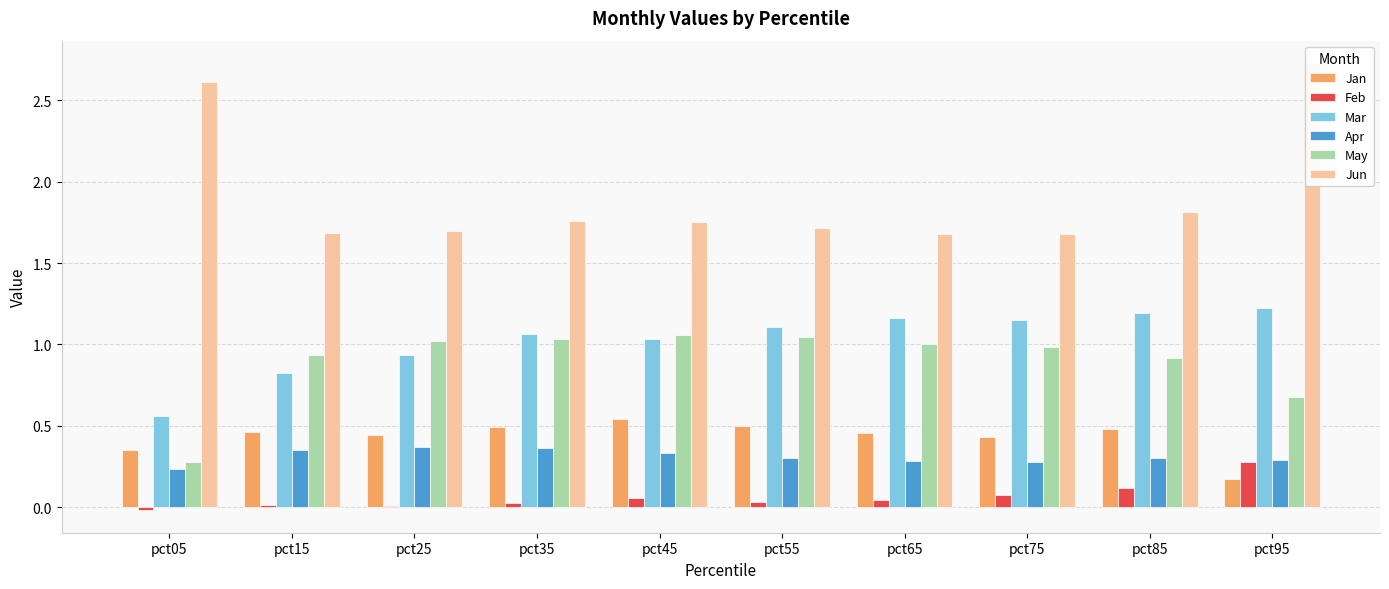

Is it true that Jun equals 0.8 at pct25?

False